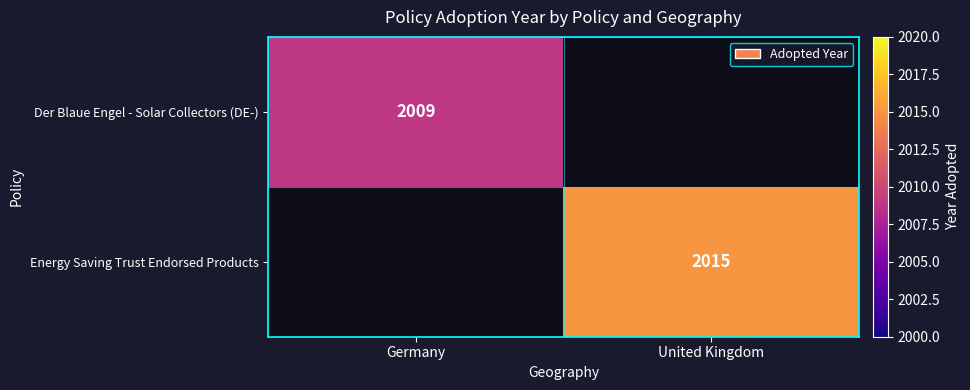

The value of Energy Saving Trust Endorsed Products at United Kingdom is 2015. True or false?

True